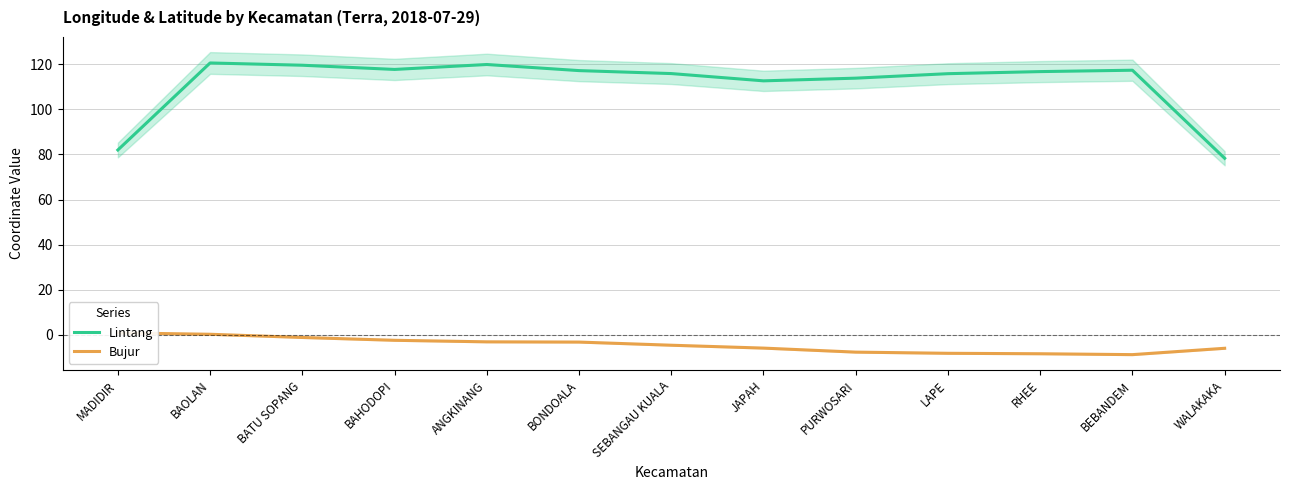

At which label is Bujur closest to -4?

SEBANGAU KUALA